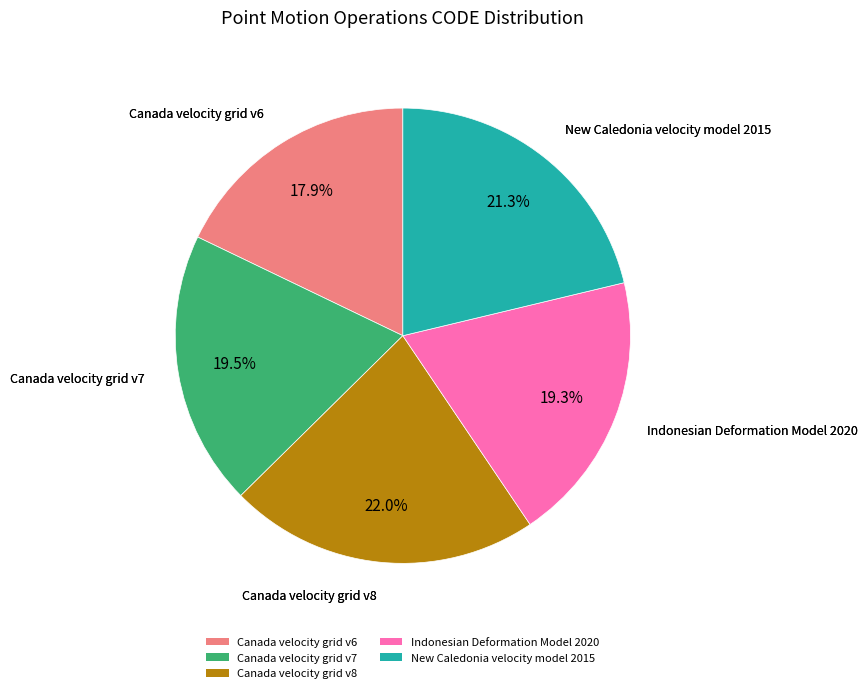

How many segments does this pie chart have?

5